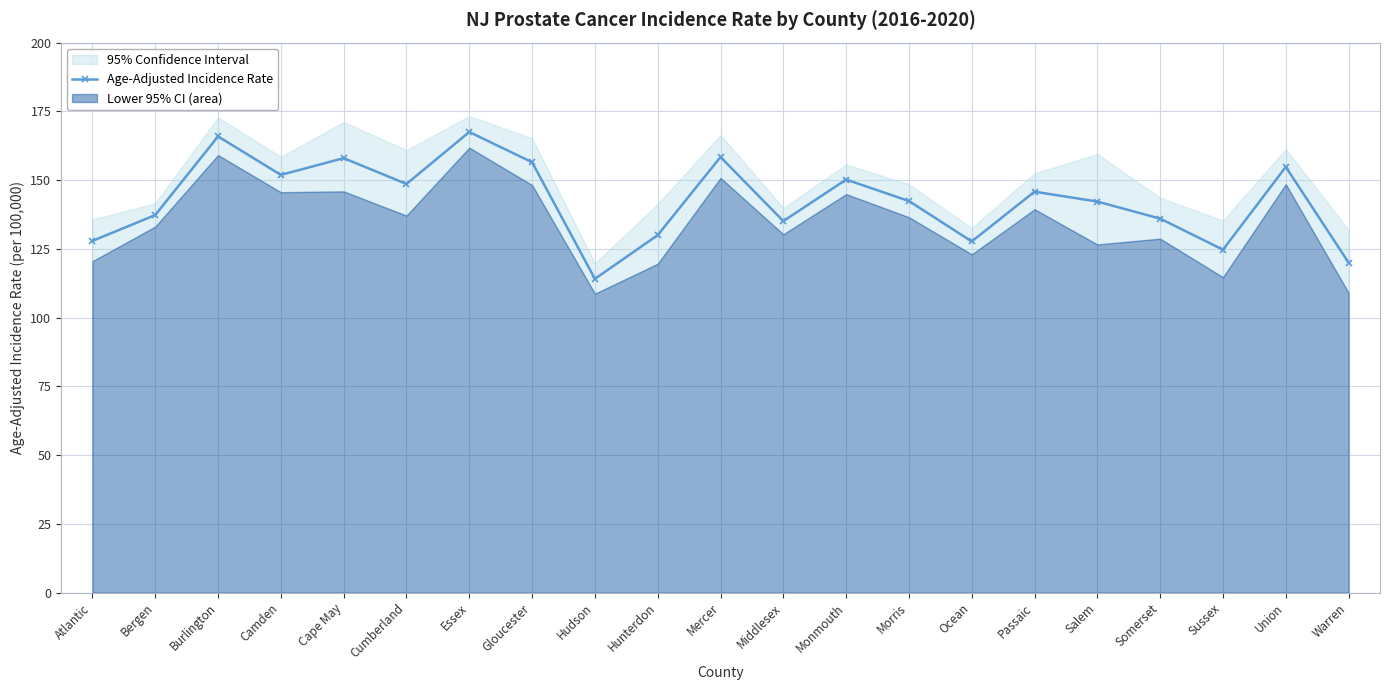

What is the change in value from Burlington to Union?

-11.1